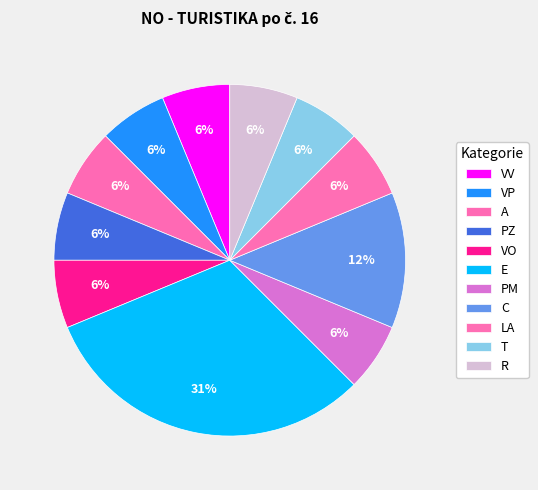

Is it true that PM is 6% of the pie?

True